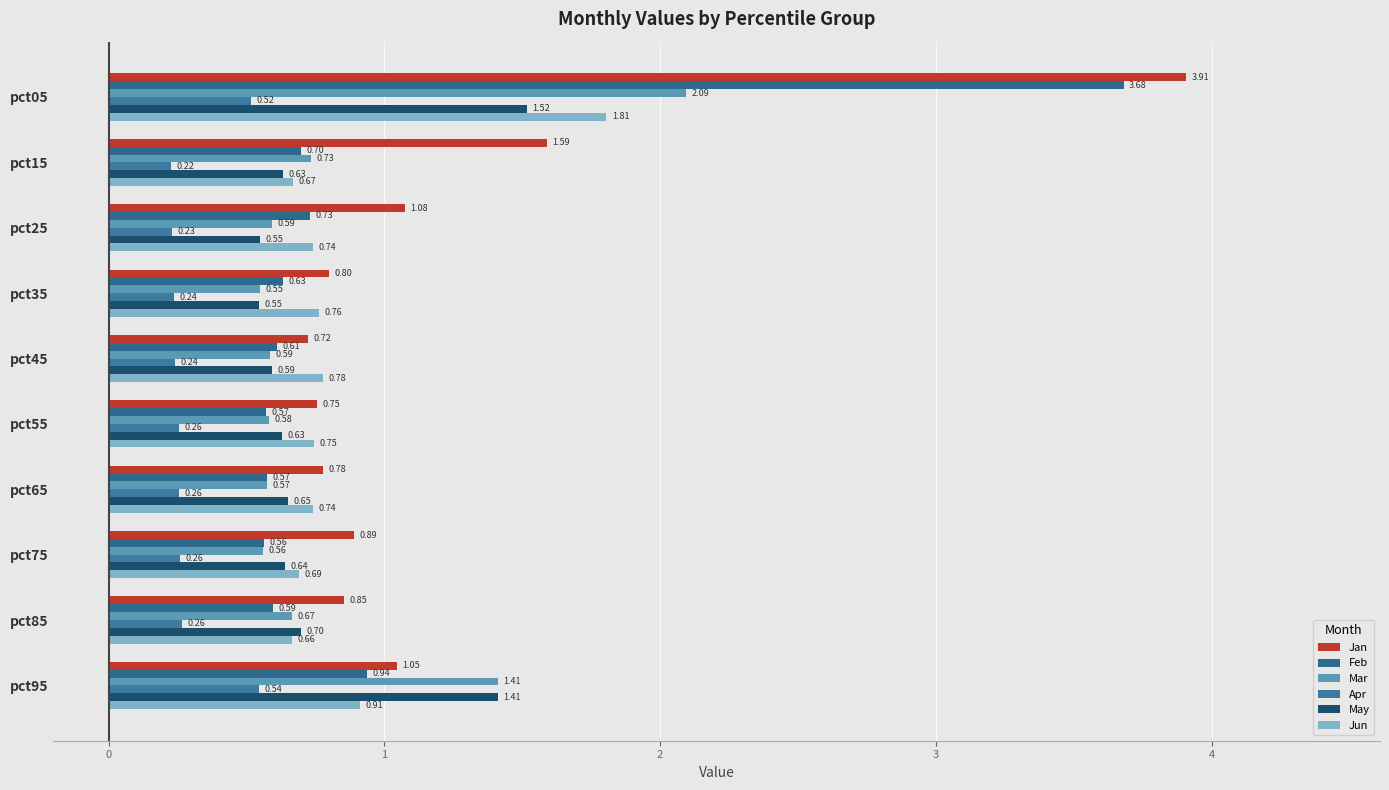

Which category has the highest value in the Mar series?

pct05